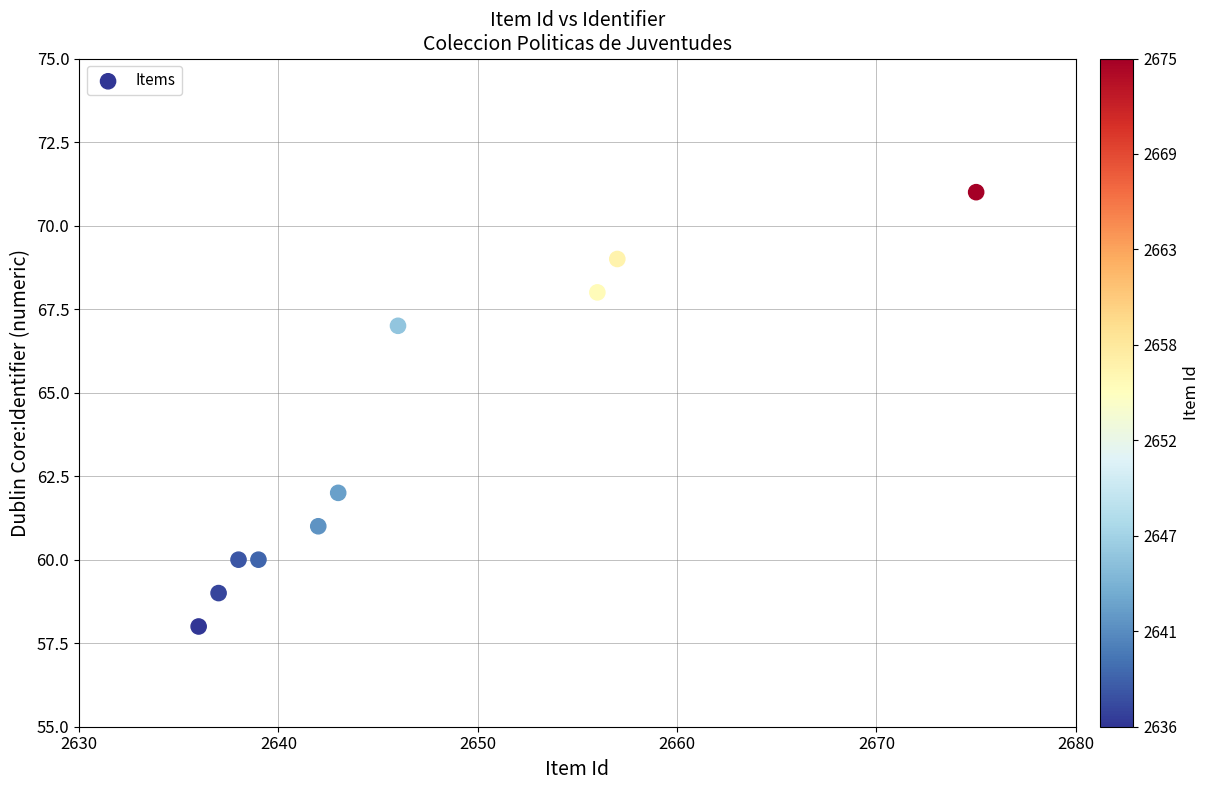

What is the range of Y values (max minus min)?

13